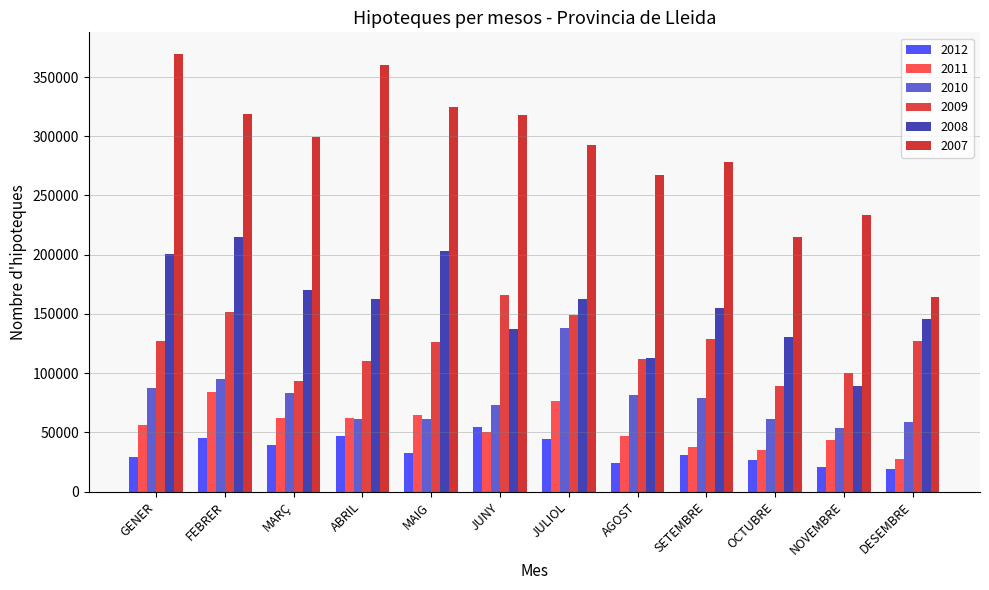

What is the average value of the 2011 series?

53616